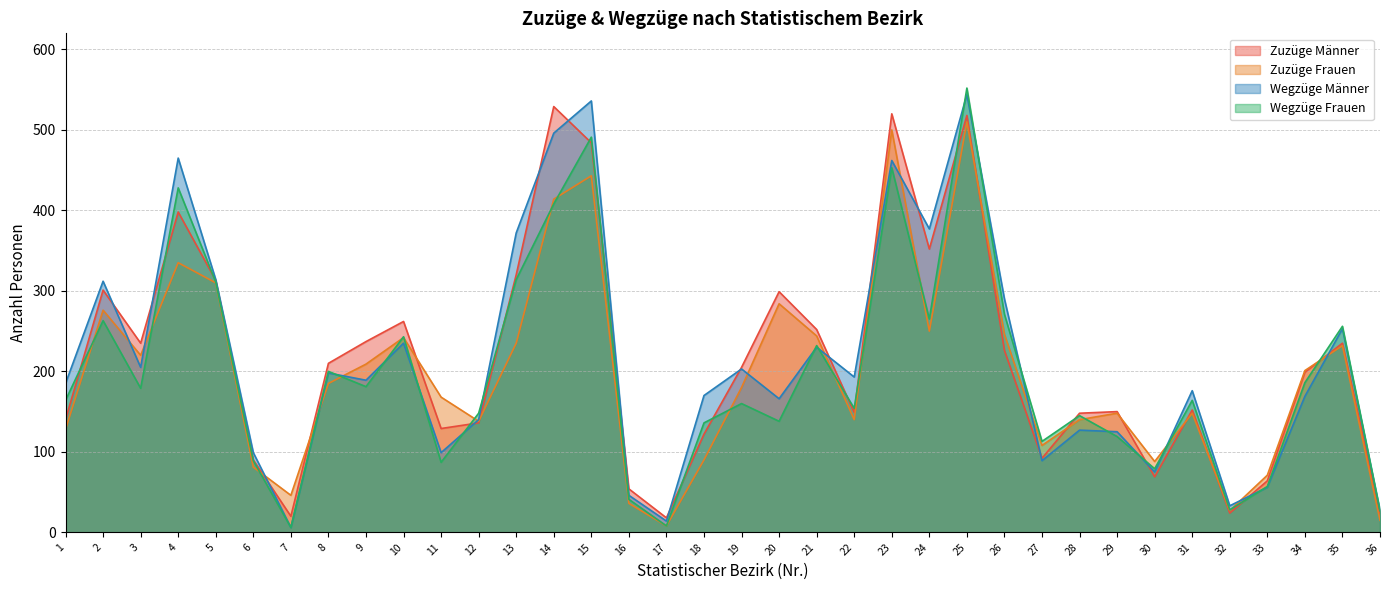

At which category is the sum across all series the highest?

25